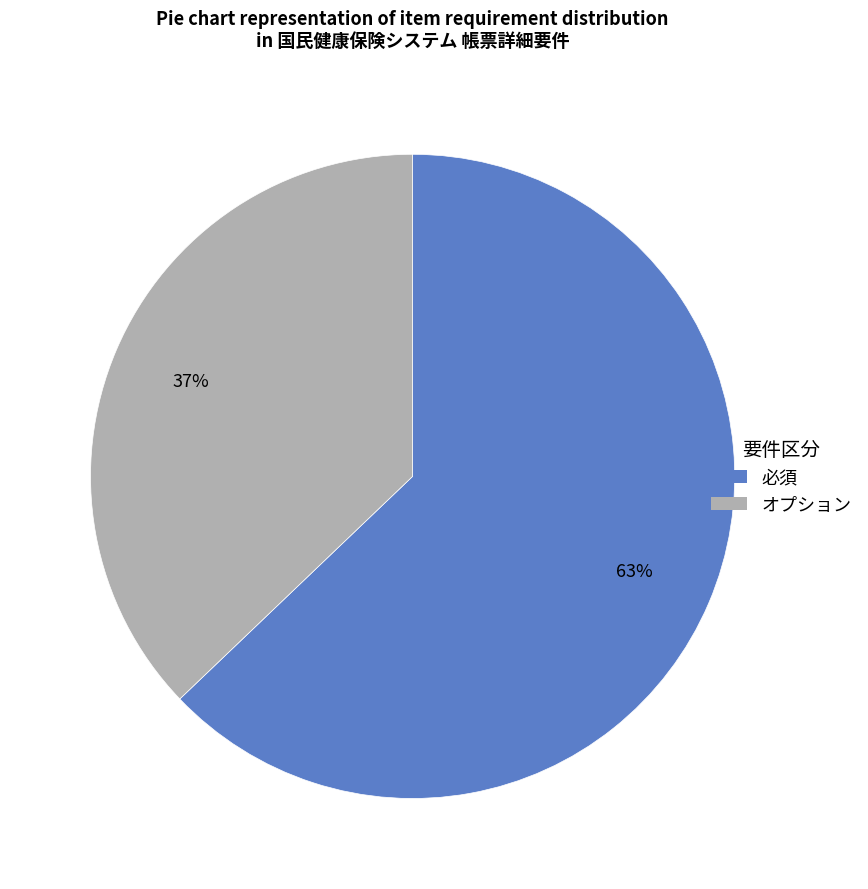

Which category has the smallest portion of the pie?

オプション